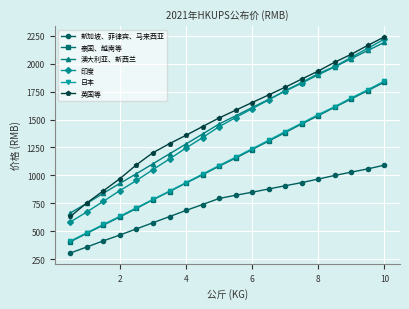

What is the sum of all 印度 values?

28740